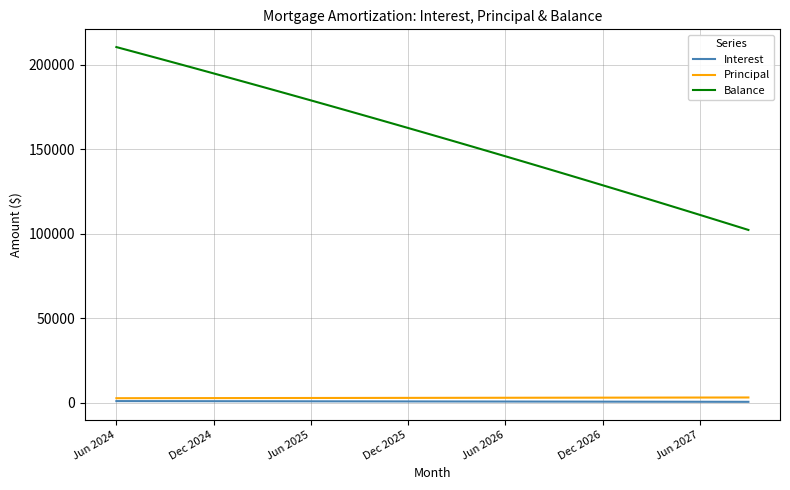

What is the maximum value shown in the chart?

210509.0